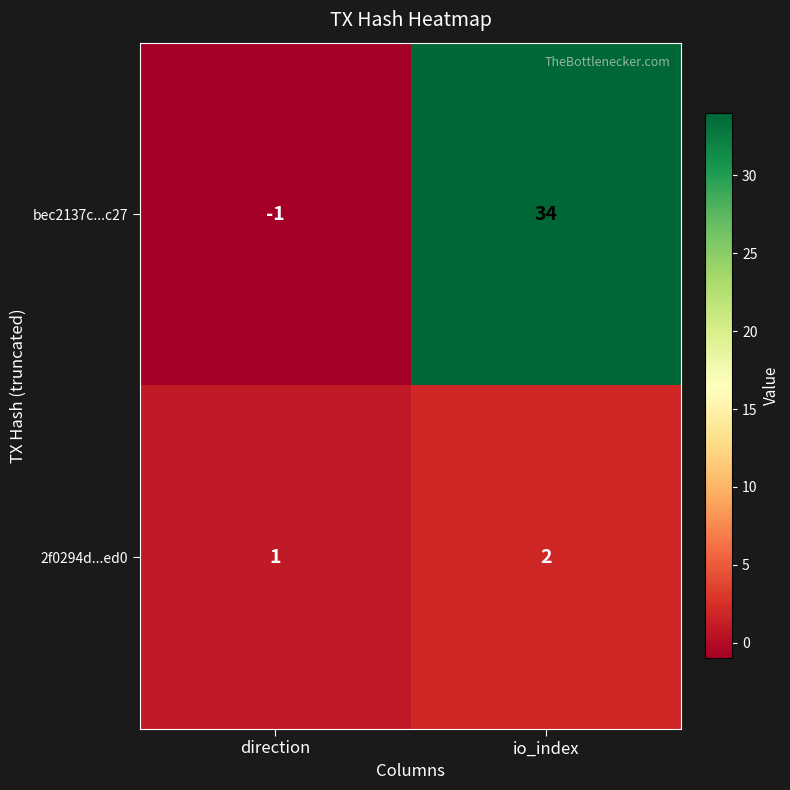

What is the sum of all bec2137c...c27 values?

33